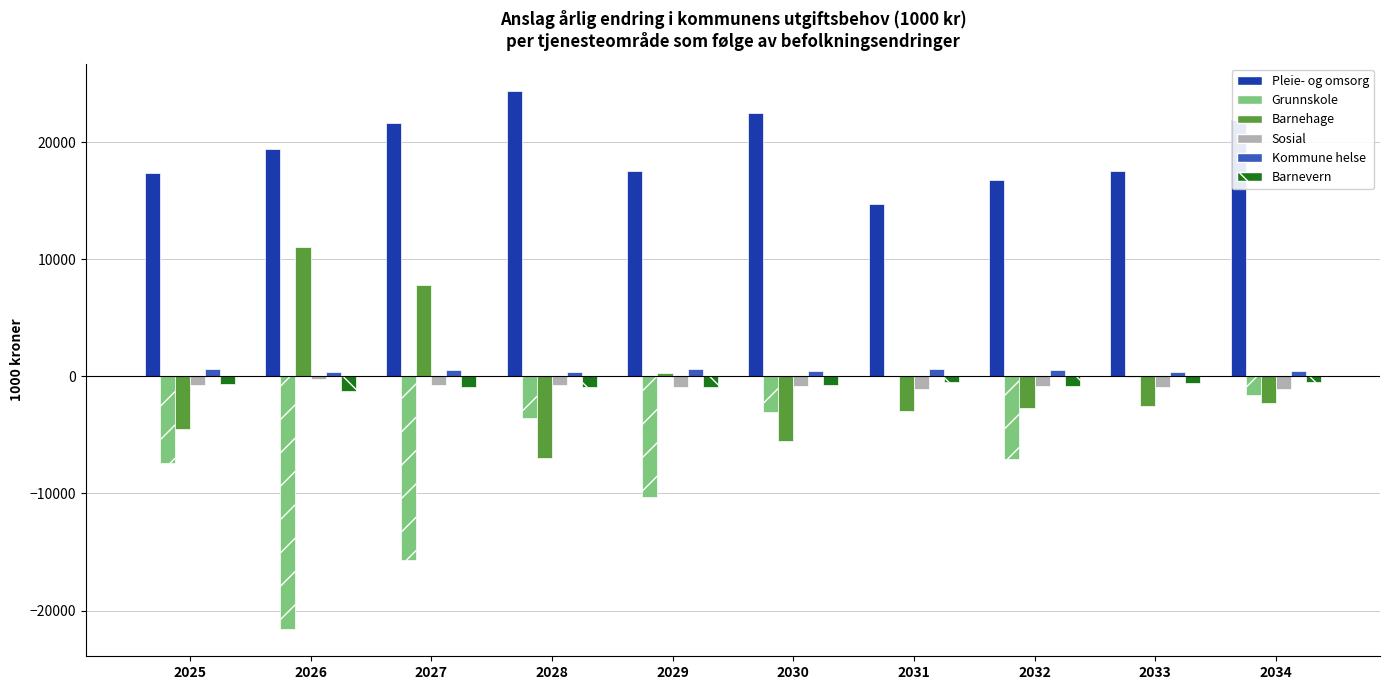

What is the difference between the Barnehage values at 2032 and 2028?

4237.2